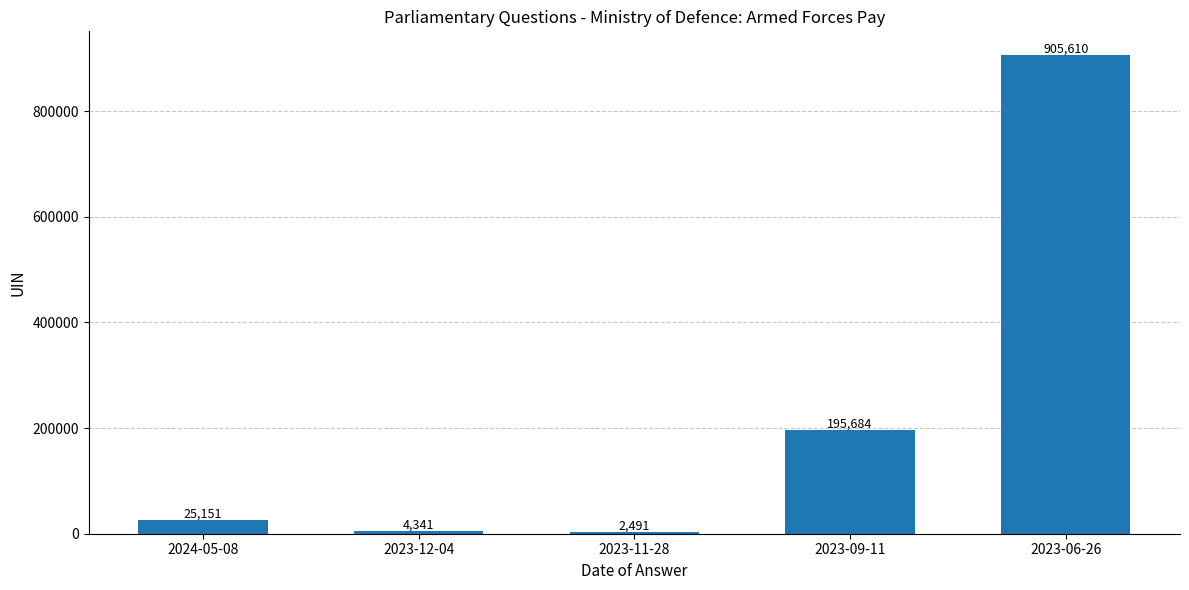

The chart shows a value of 59630 at 2023-09-11. True or false?

False